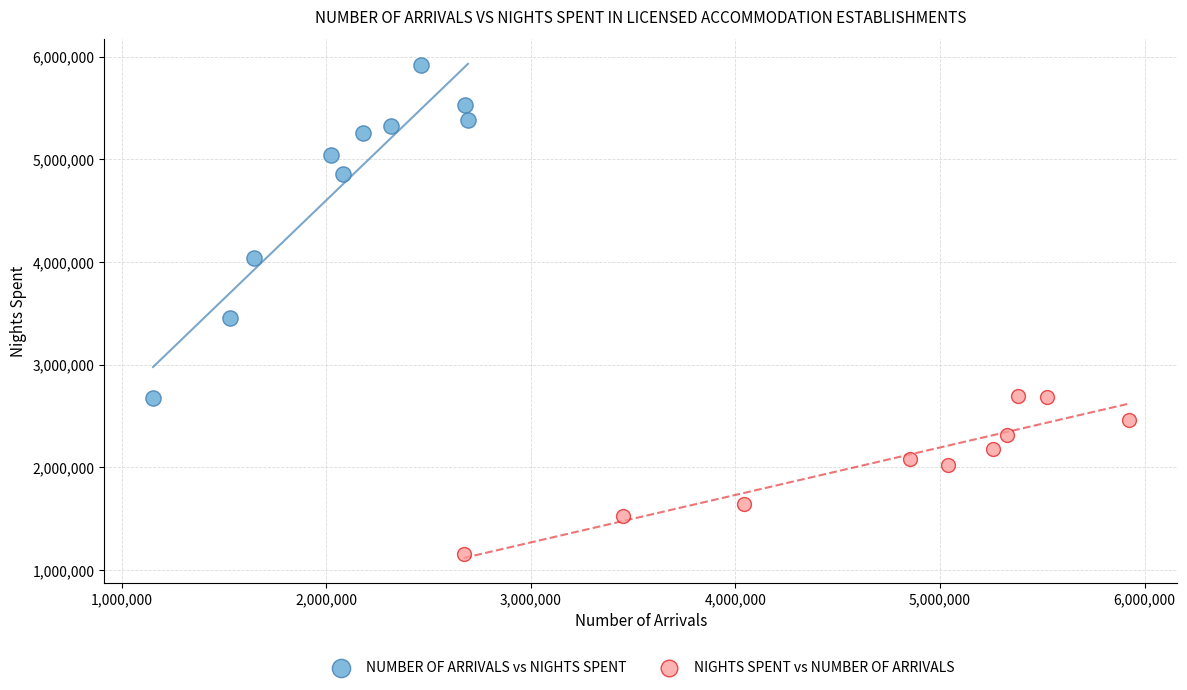

Which series contains the highest Y value?

NUMBER OF ARRIVALS vs NIGHTS SPENT